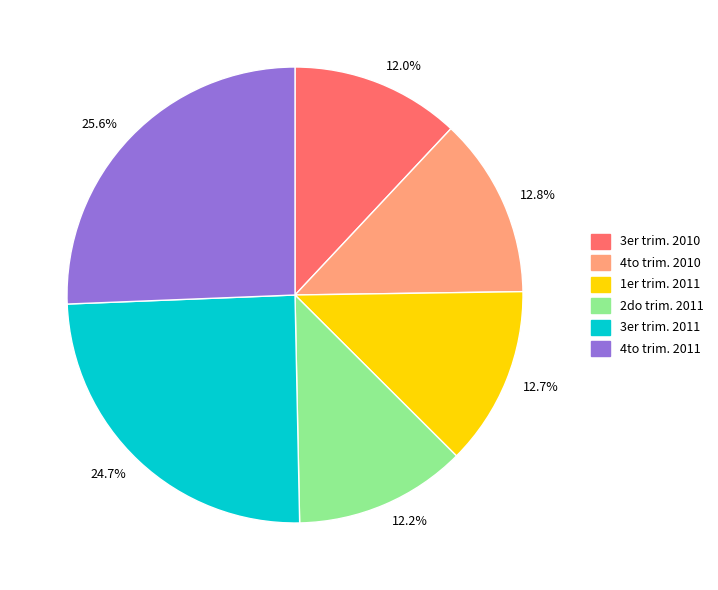

What percentage is NOT represented by 12.7%?

87.3%